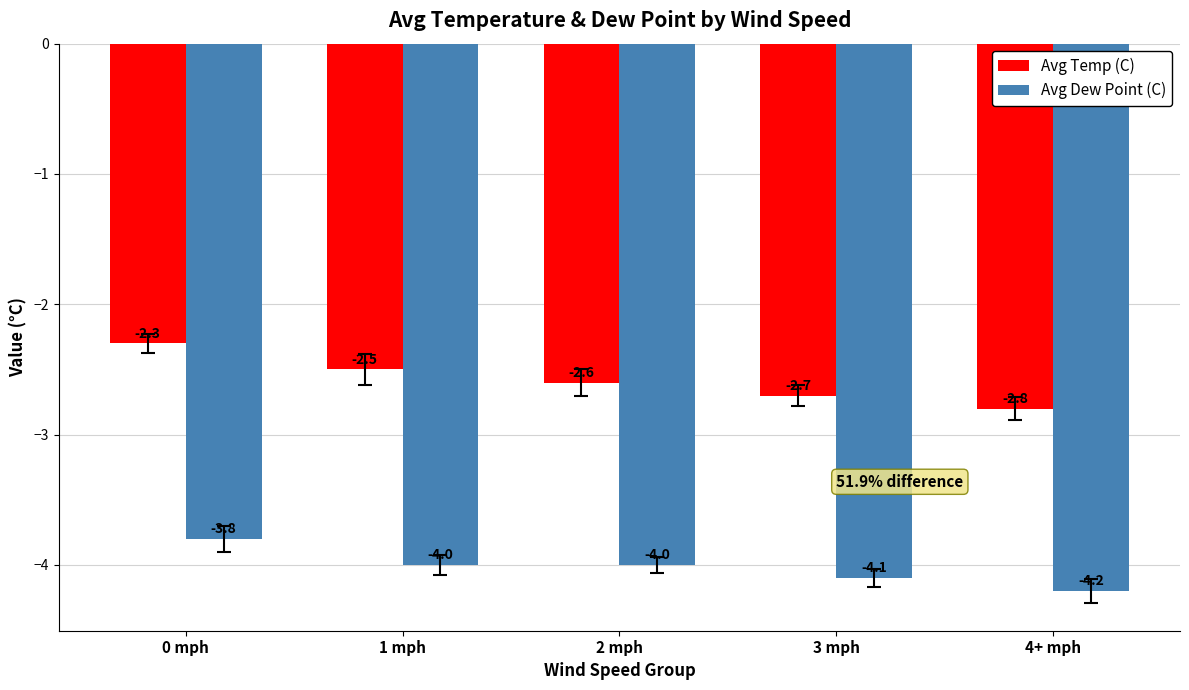

What position from the right is 0 mph?

5